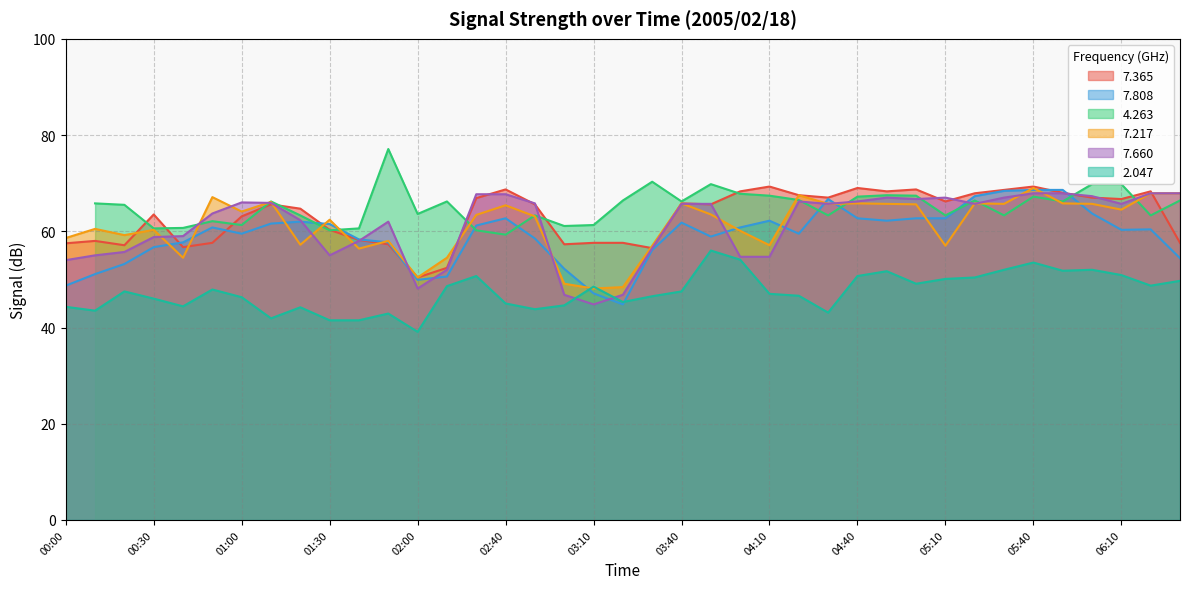

What is the minimum value shown in the chart?

39.1